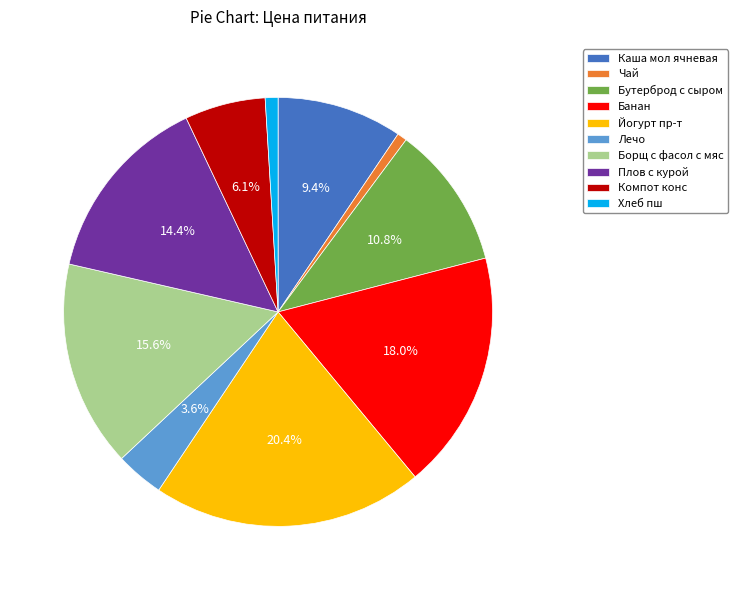

What percentage is the Хлеб пш slice, to the nearest percent?

1%